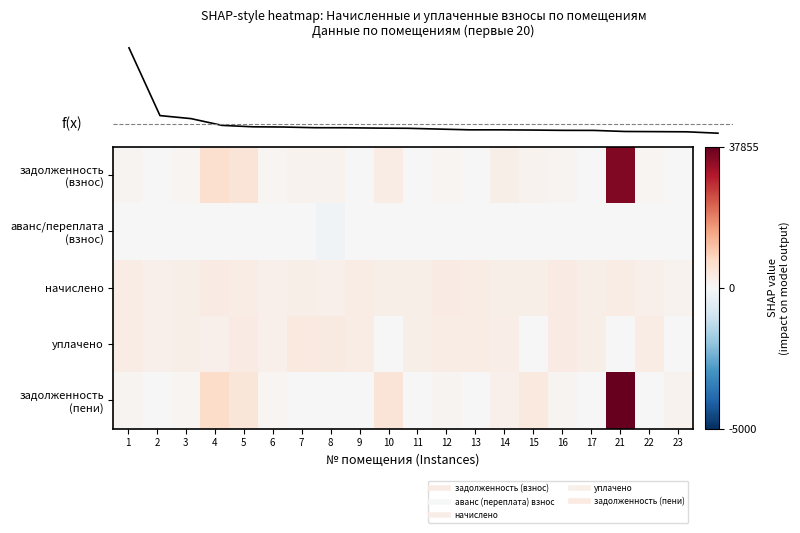

How many data points does each series have?

20